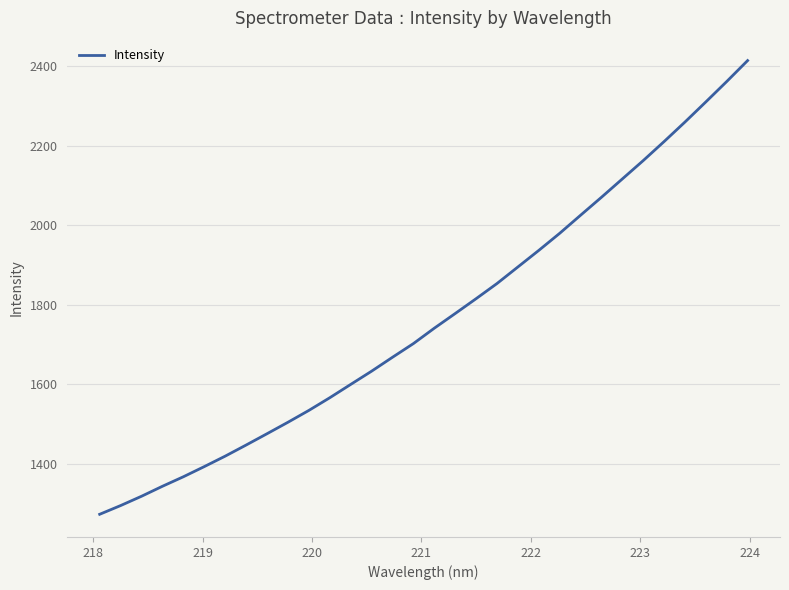

What is the difference between the maximum and minimum values?

1142.4